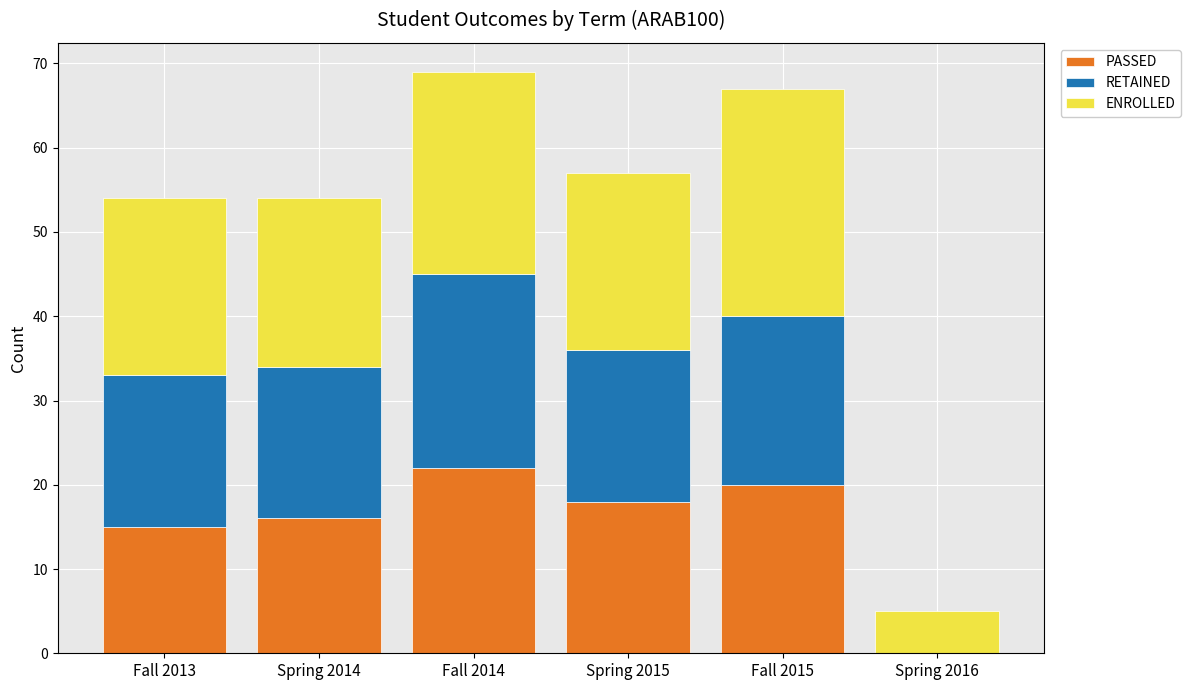

Are the bars grouped side by side (vs. stacked)?

No